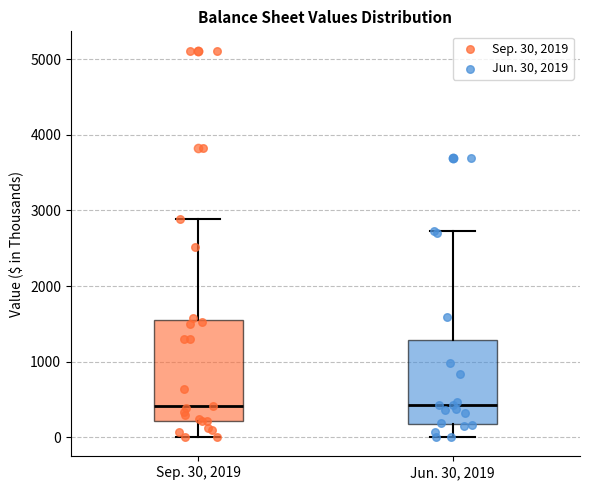

Reading left to right, transcribe this box plot: for each box, give where its median line is, the range the box spans, and where its two whiskers end, as read against the y-axis. The values are not printed on the chart, so give them approximately, as read against the axis.

Sep. 30, 2019: median 400, box 200 to 1600, whiskers 0 to 2900
Jun. 30, 2019: median 400, box 200 to 1300, whiskers 0 to 2700